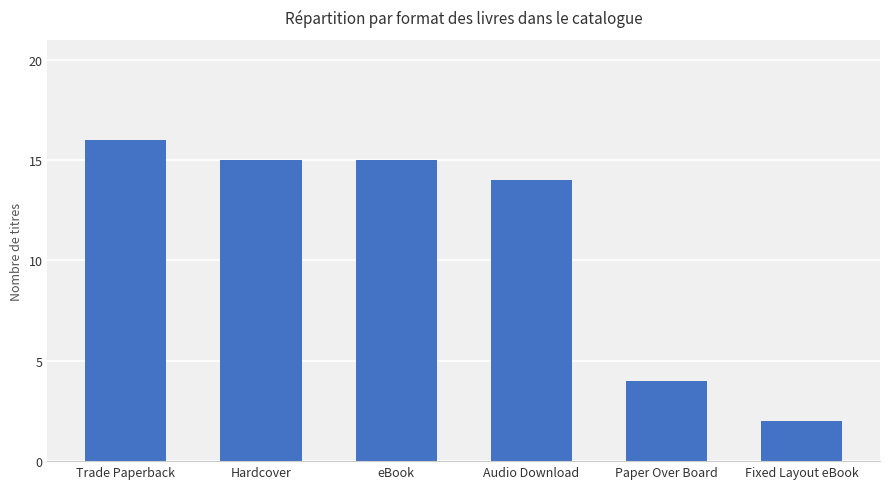

Are the bars horizontal?

No